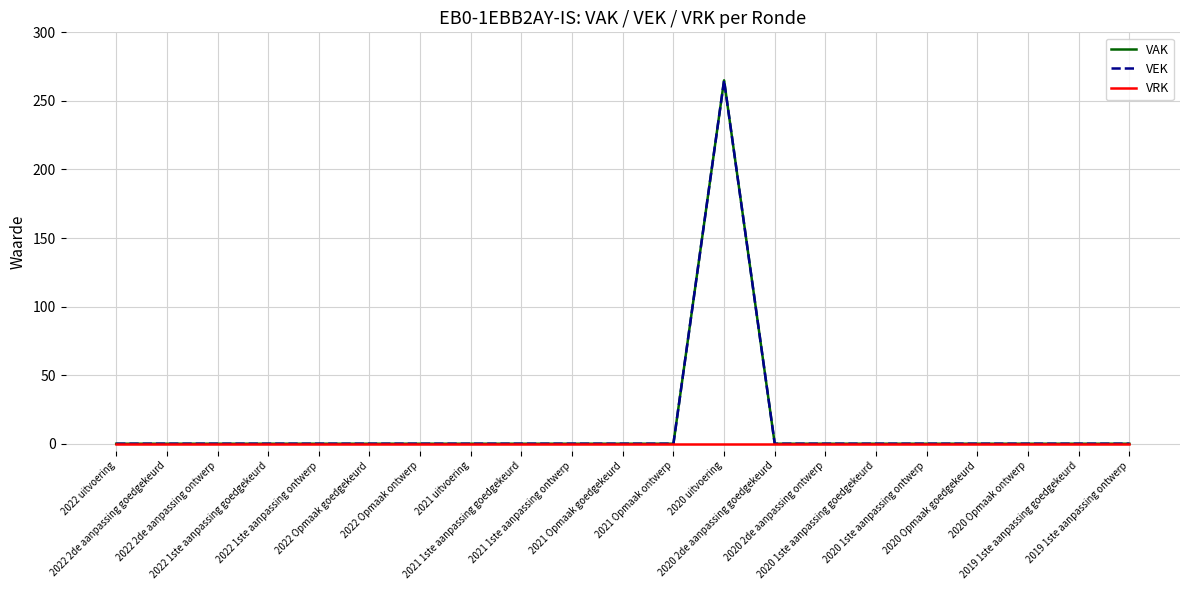

Does the chart have visible grid lines?

Yes